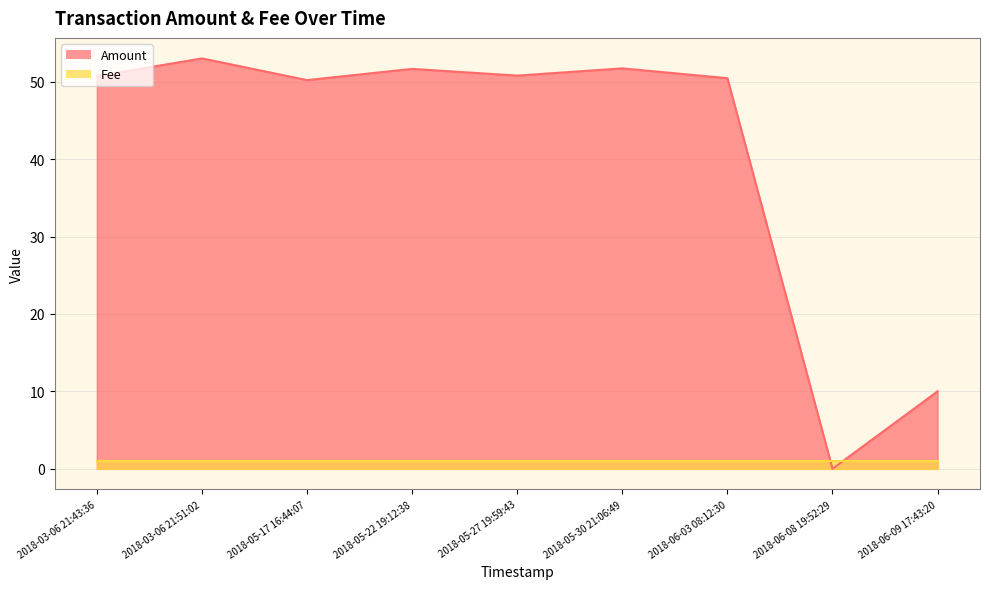

What is the value of the 1st point from the left?

50.7